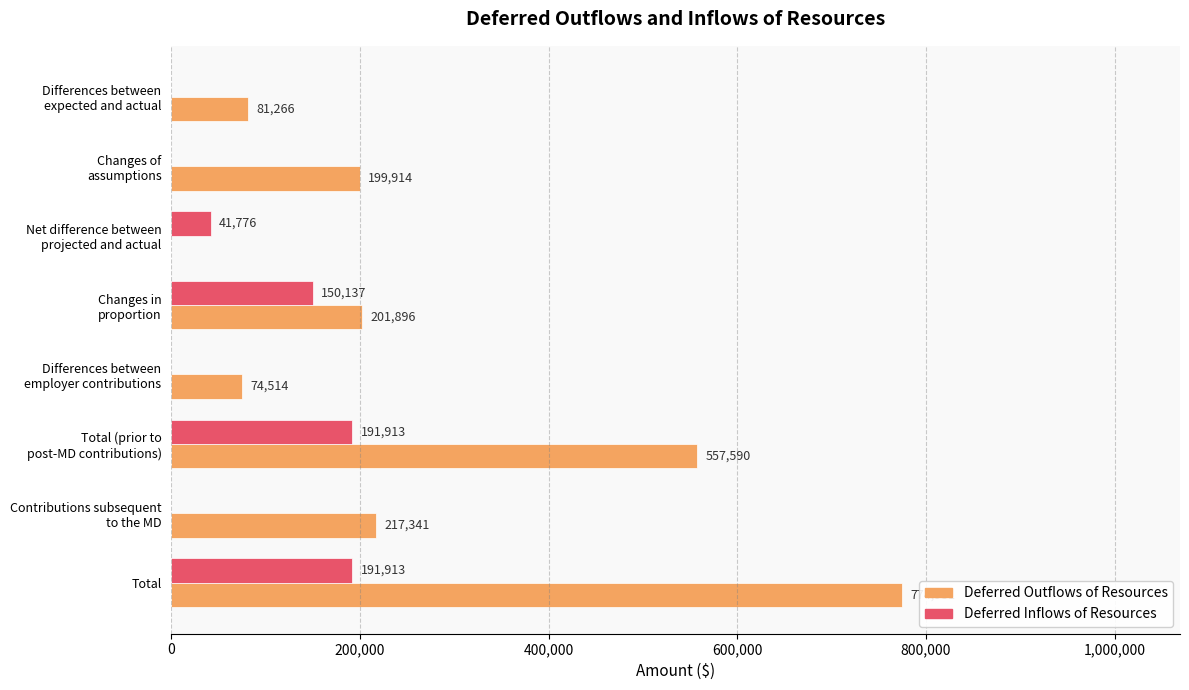

How many Deferred Inflows of Resources values are between 0 and 191913?

8